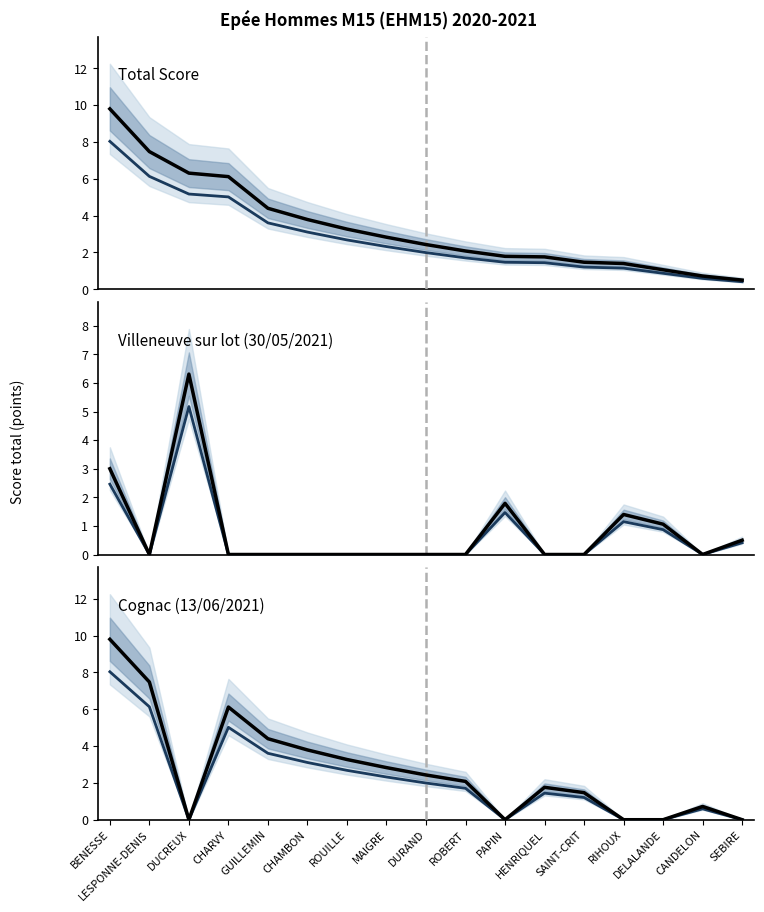

Which category has the highest value in the Total Score series?

BENESSE